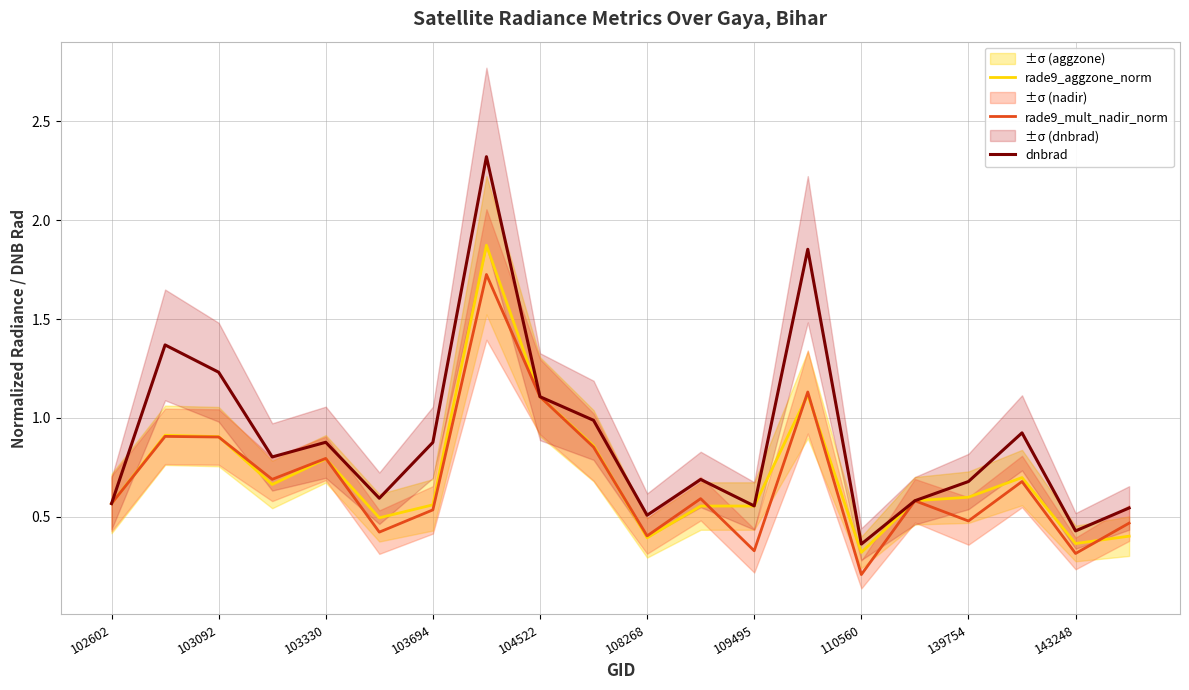

Which category has the lowest value in the dnbrad series?

110560